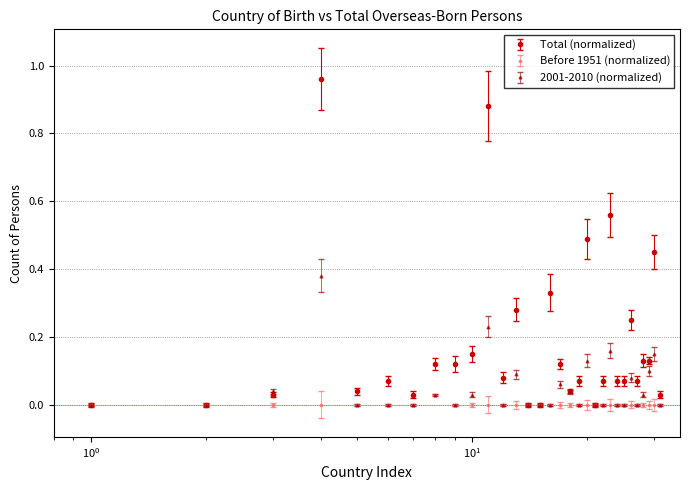

Which series has the largest total across all categories?

Total (normalized)